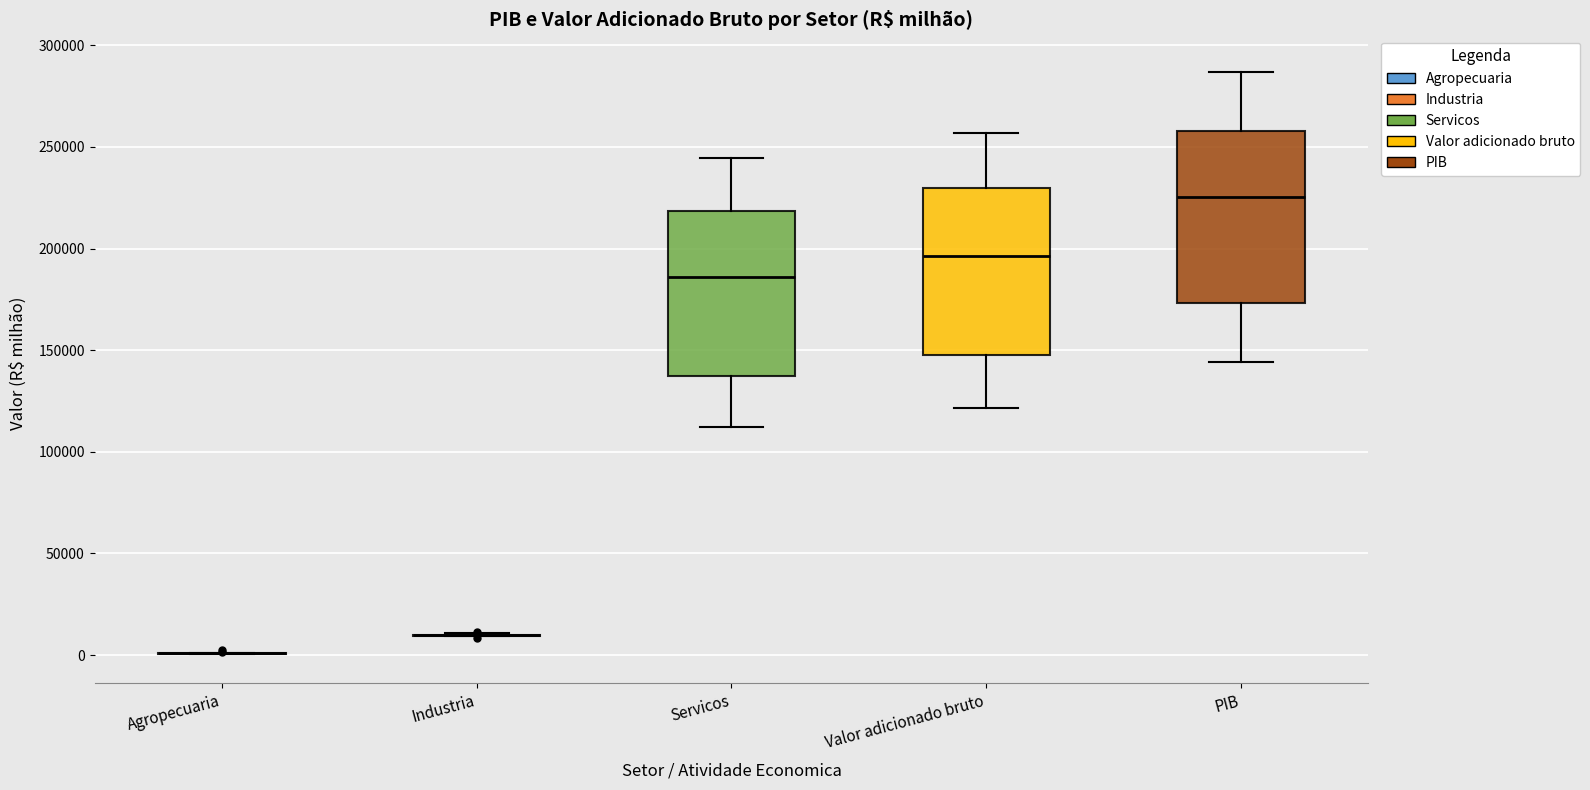

Where is the upper edge of the box for PIB on the y-axis? The values are not printed on the chart, so give them approximately, as read against the axis.

260000